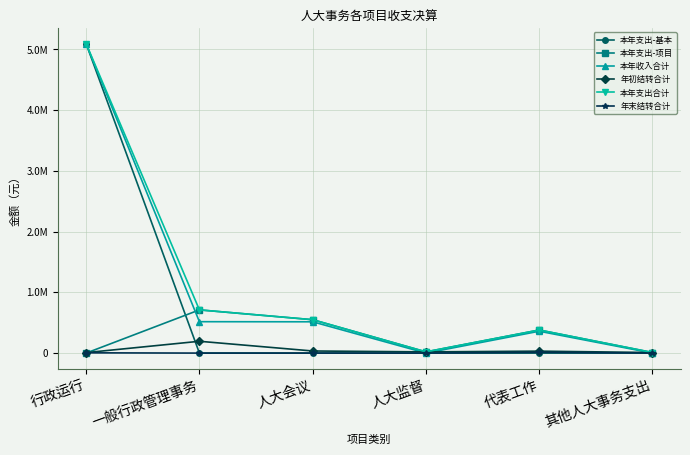

What is the label of the 3rd point from the right?

人大监督